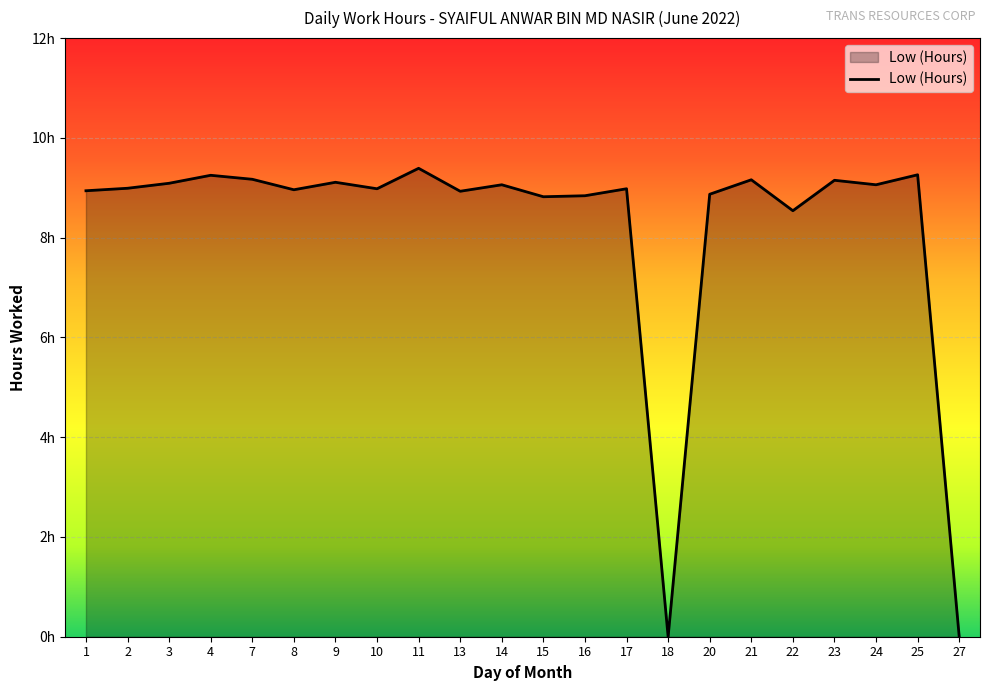

Does the chart display data point markers on the line(s)?

No